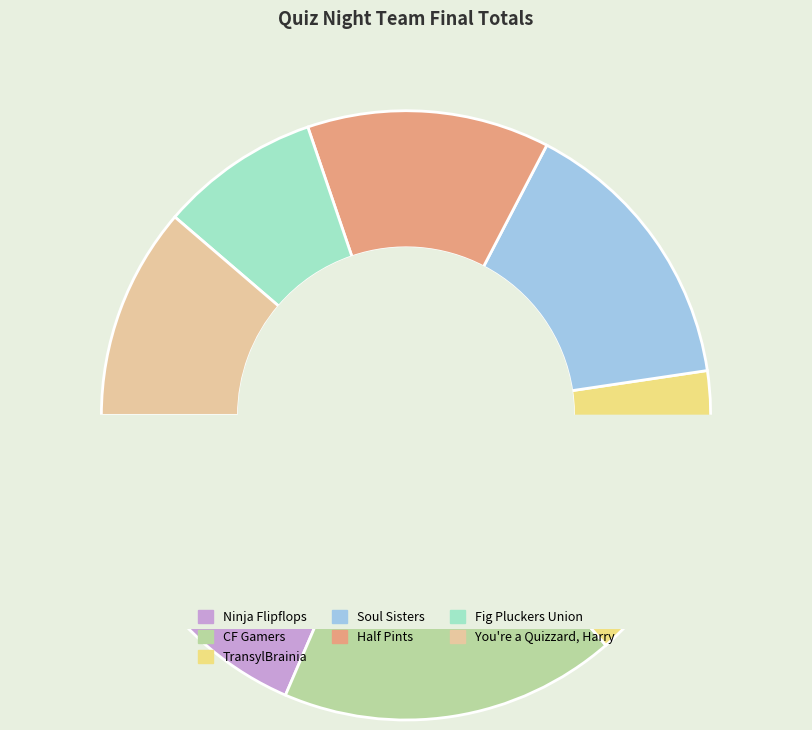

To the nearest percent, what is the combined percentage of You're a Quizzard, Harry and Soul Sisters?

26%